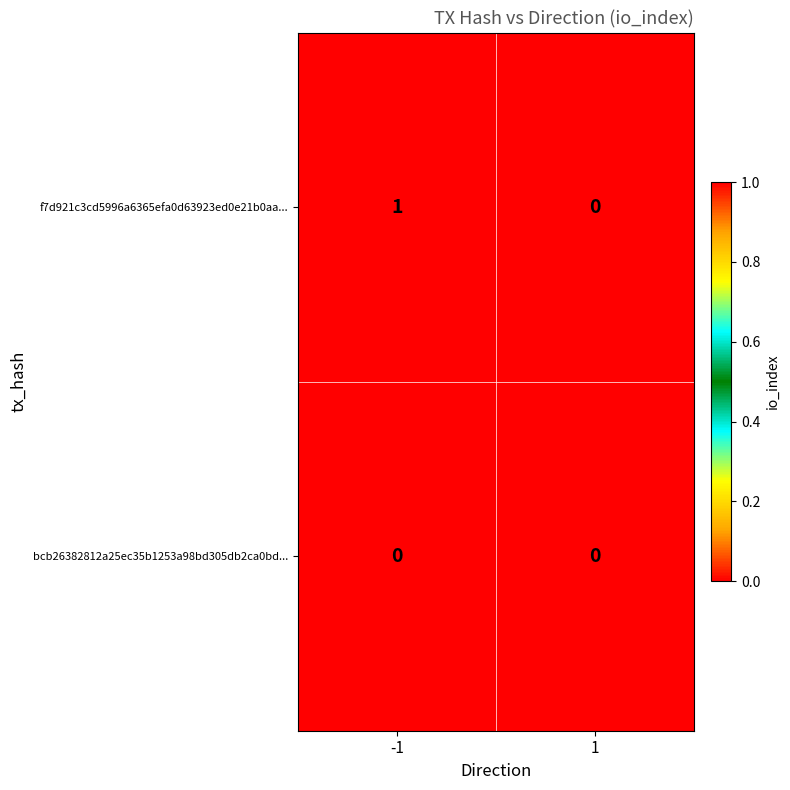

Reading left to right, transcribe all the data shown in this chart.

f7d921c3cd5996a6365efa0d63923ed0e21b0aa...: -1=1	1=0
bcb26382812a25ec35b1253a98bd305db2ca0bd...: -1=0	1=0